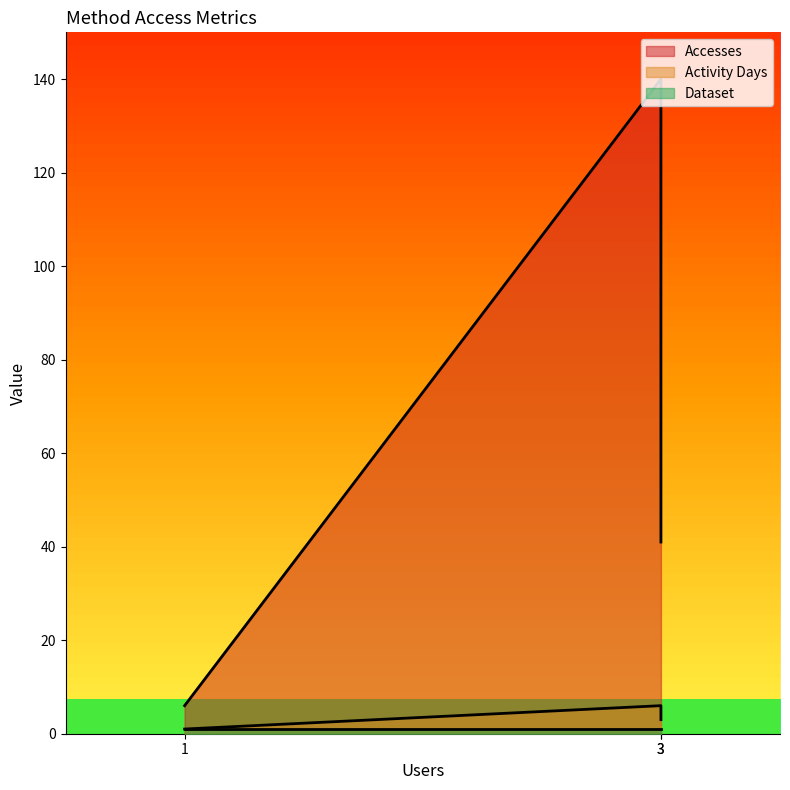

Which series has the largest total across all categories?

Accesses